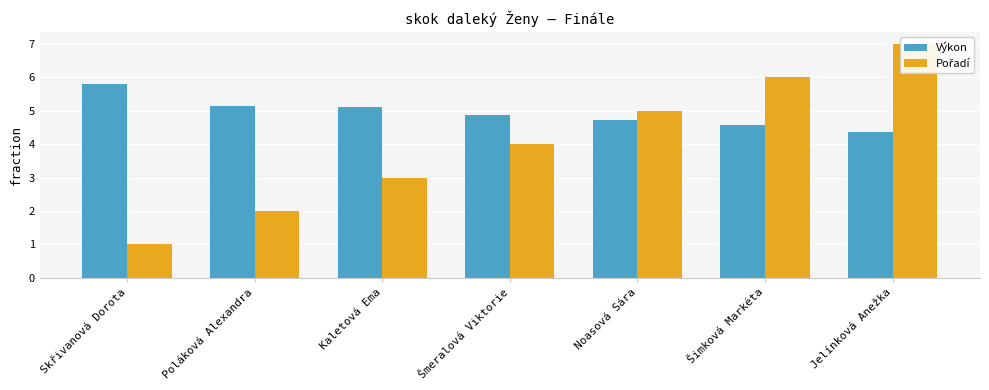

What is the label of the 5th bar from the right?

Kaletová Ema